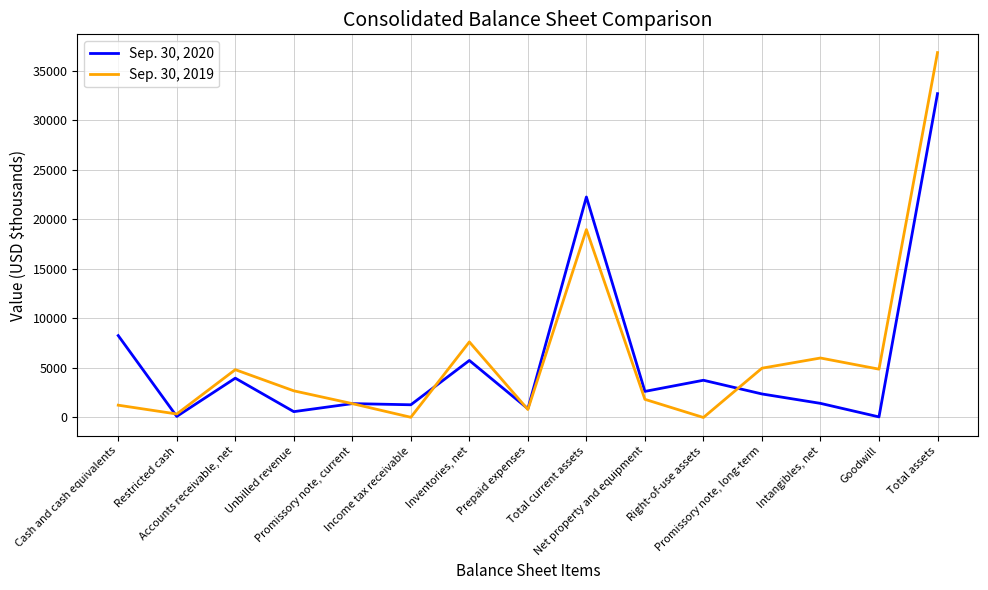

What is the greatest value displayed?

36828